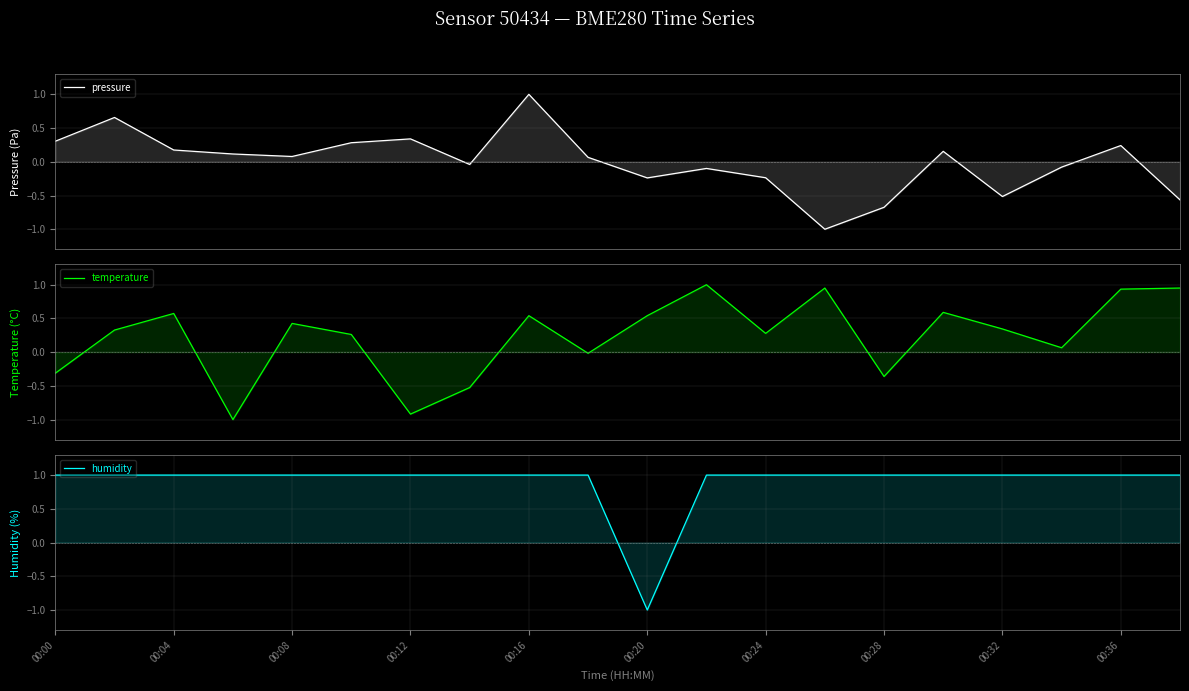

In pressure, how many points are higher than both neighbors (excluding endpoints)?

6